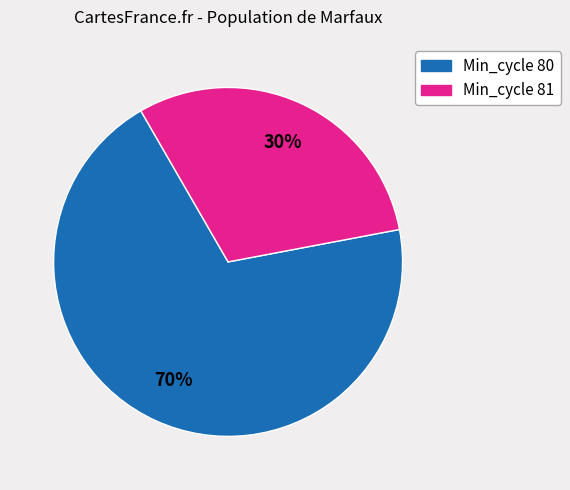

Is there any slice that represents more than half of the pie?

Yes